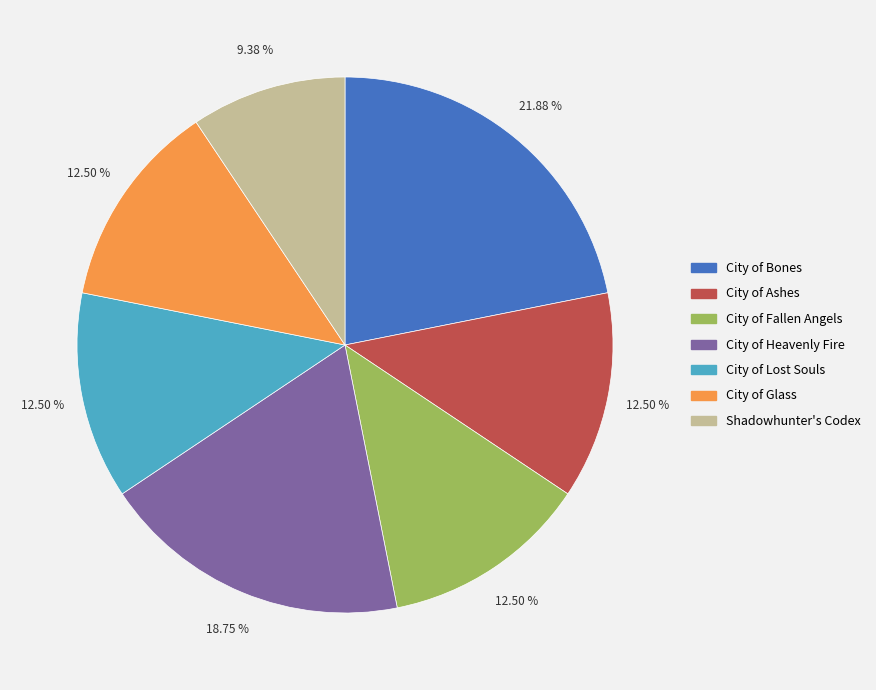

How many slices are in this pie chart?

7